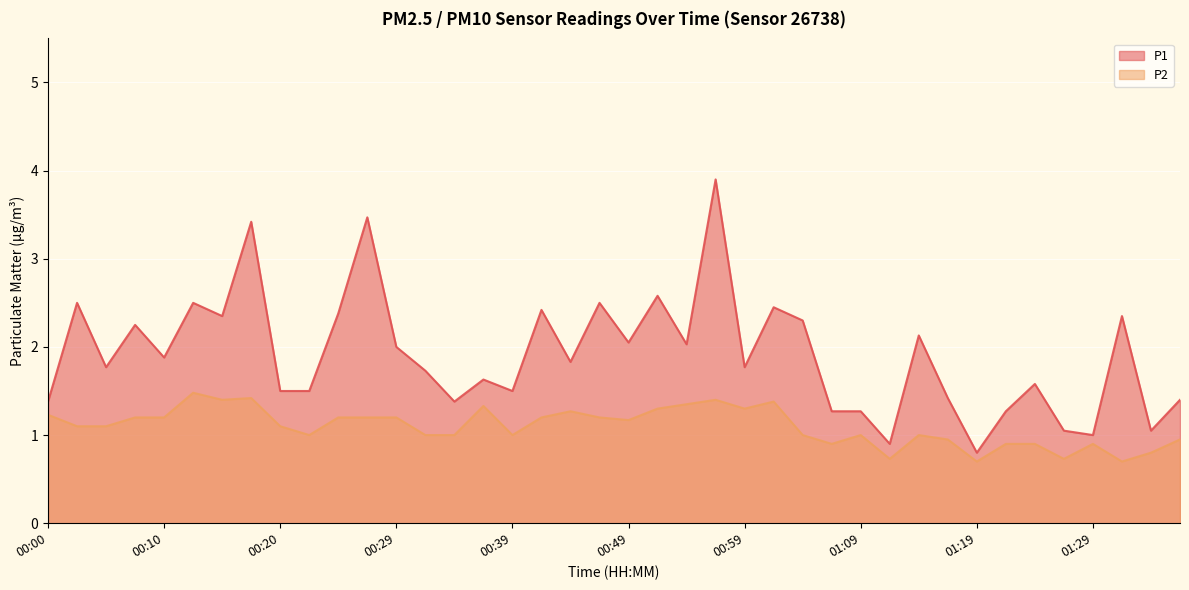

Reading left to right, extract all data points from this chart.

P1: 1.4	2.5	1.8	2.2	1.9	2.5	2.4	3.4	1.5	1.5	2.4	3.5	2.0	1.7	1.4	1.6	1.5	2.4	1.8	2.5	2.0	2.6	2.0	3.9	1.8	2.5	2.3	1.3	1.3	0.9	2.1	1.4	0.8	1.3	1.6	1.1	1.0	2.4	1.1	1.4
P2: 1.2	1.1	1.1	1.2	1.2	1.5	1.4	1.4	1.1	1.0	1.2	1.2	1.2	1.0	1.0	1.3	1.0	1.2	1.3	1.2	1.2	1.3	1.4	1.4	1.3	1.4	1.0	0.9	1.0	0.7	1.0	0.9	0.7	0.9	0.9	0.7	0.9	0.7	0.8	0.9